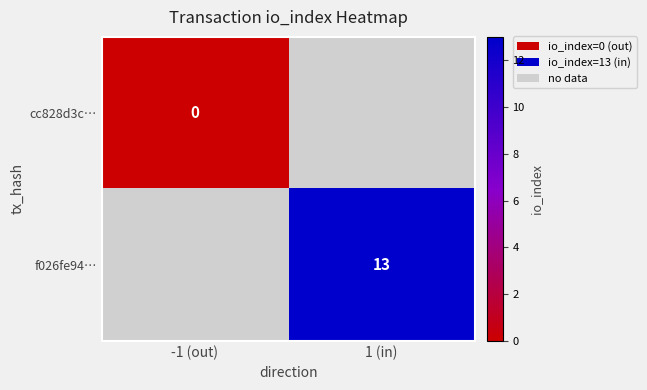

True or false: f026fe94… has a value of 13 at 1 (in).

True